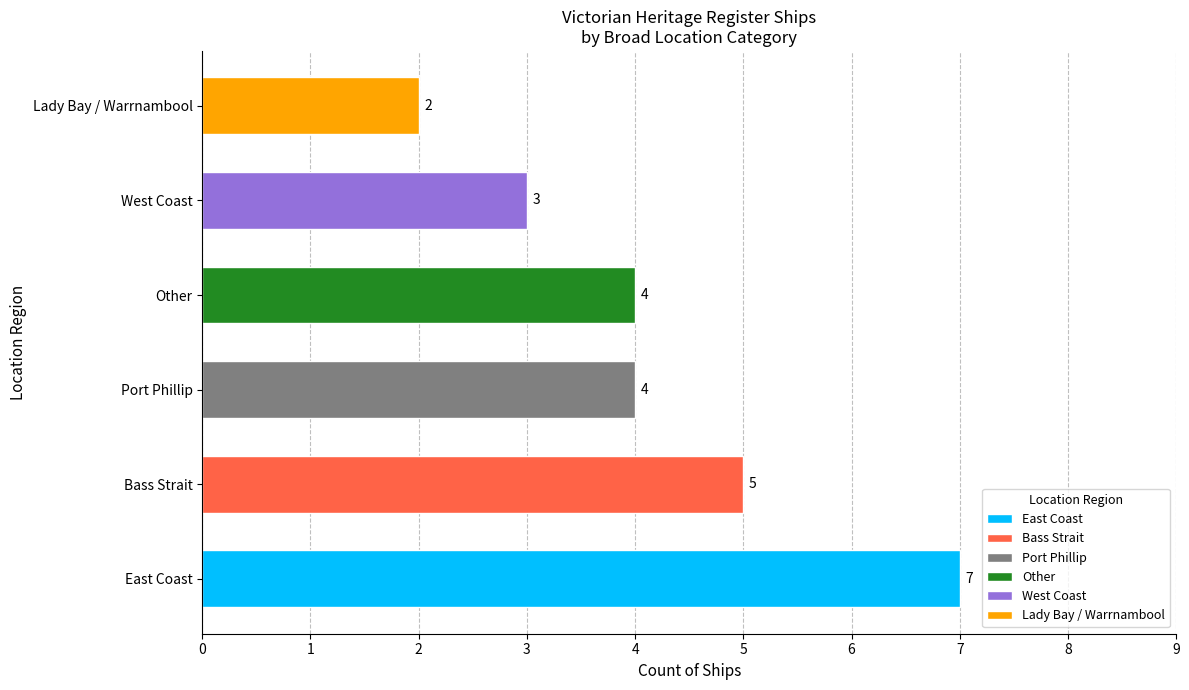

Which has a higher value, West Coast or Bass Strait?

Bass Strait